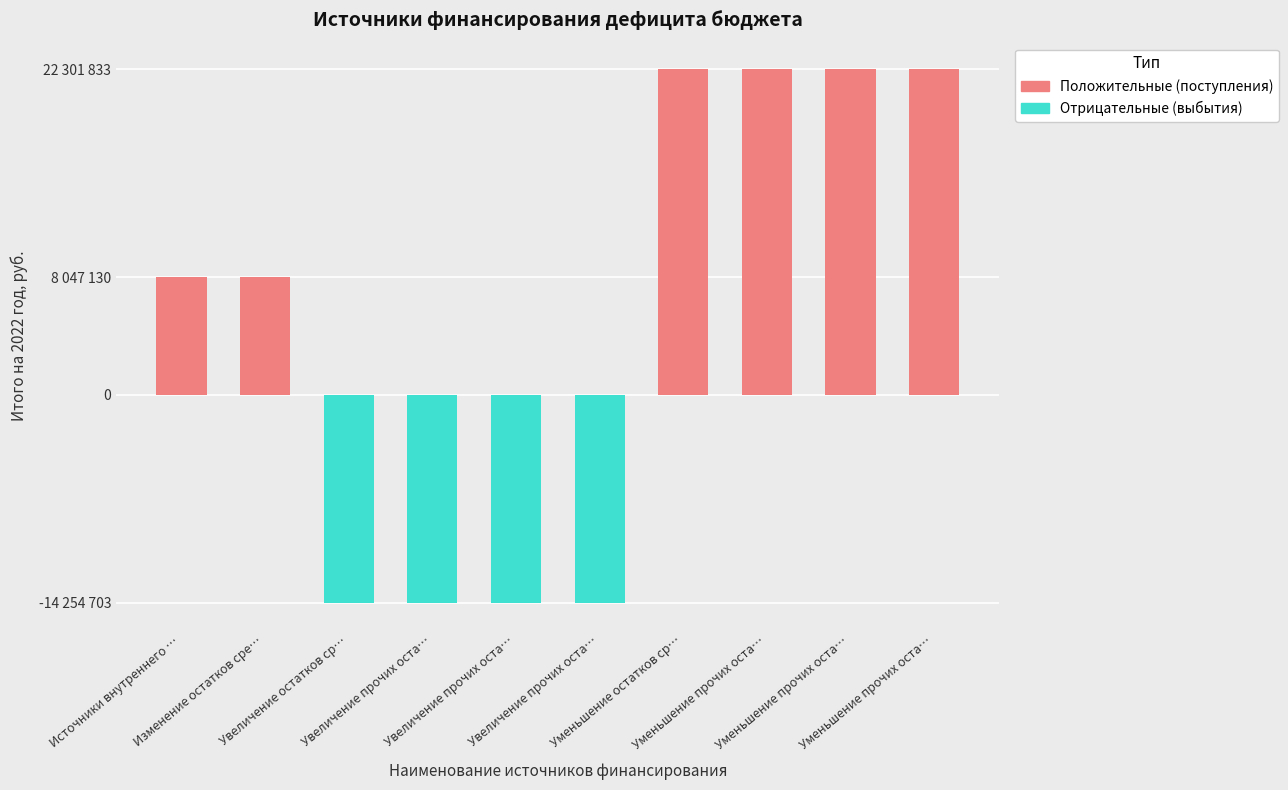

At how many categories does at least one series exceed -4770147?

10